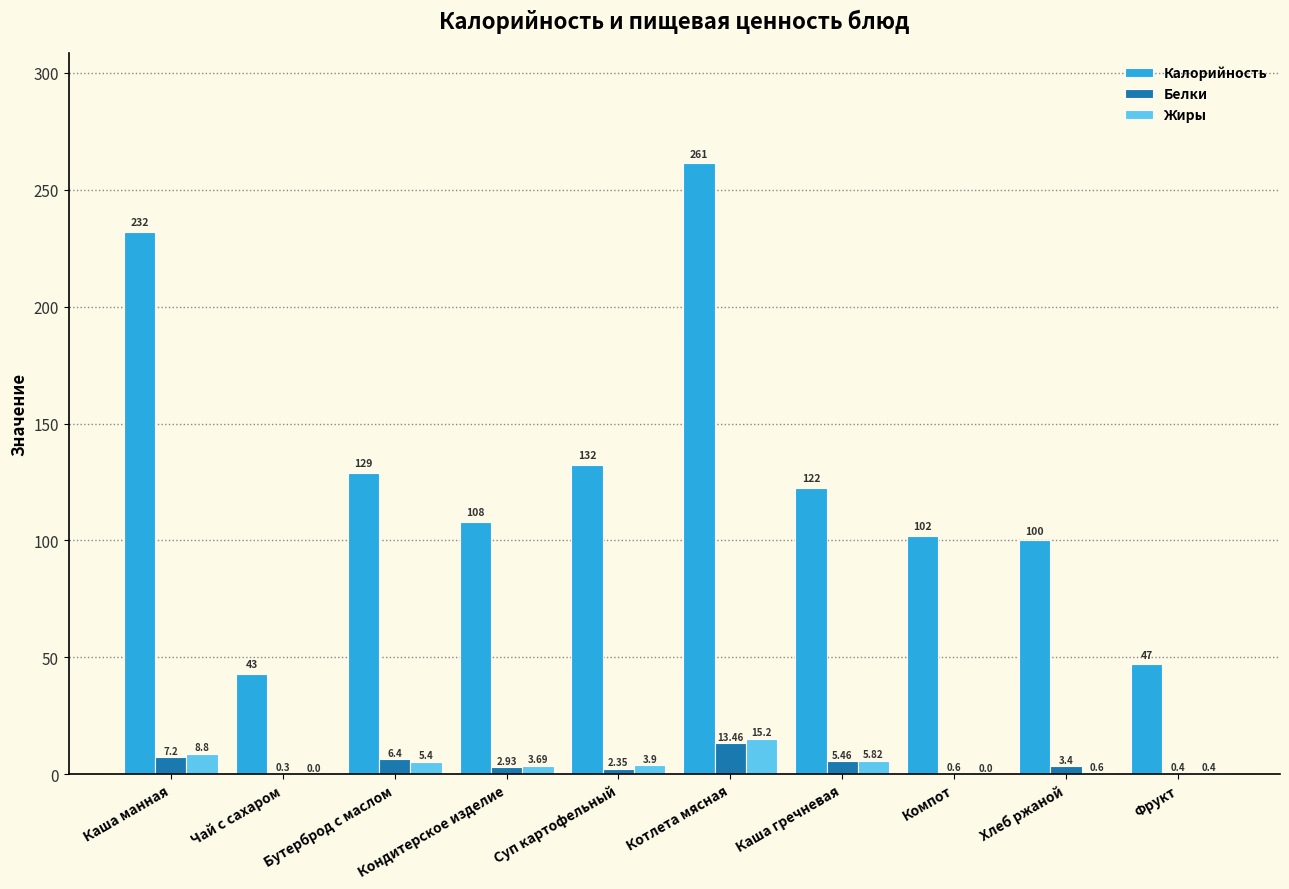

How many groups of bars are there?

10